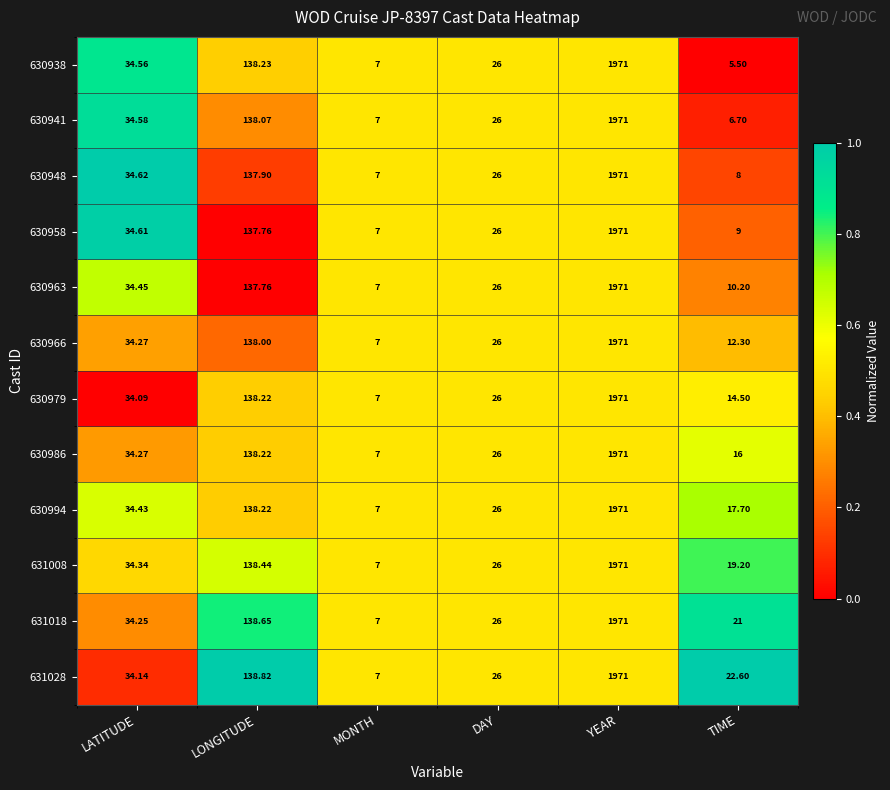

Which category has the lowest value in the 630966 series?

MONTH